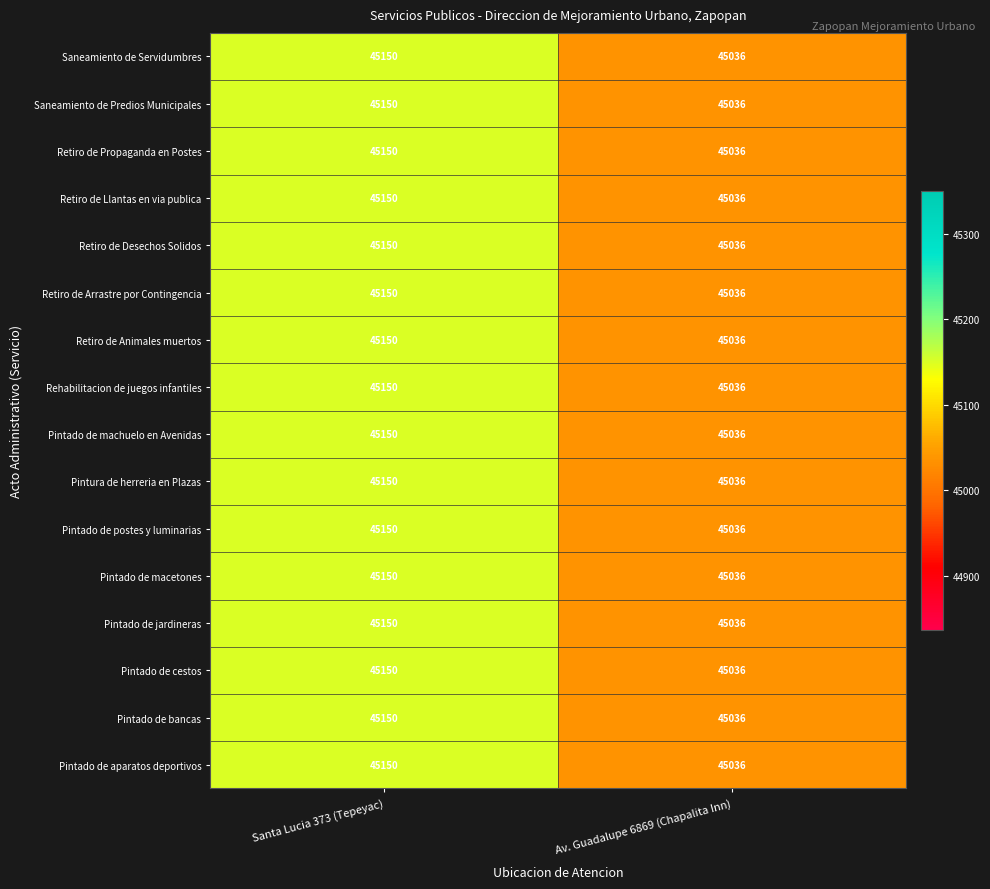

Rank the categories by Pintado de macetones value from highest to lowest.

Santa Lucia 373 (Tepeyac), Av. Guadalupe 6869 (Chapalita Inn)